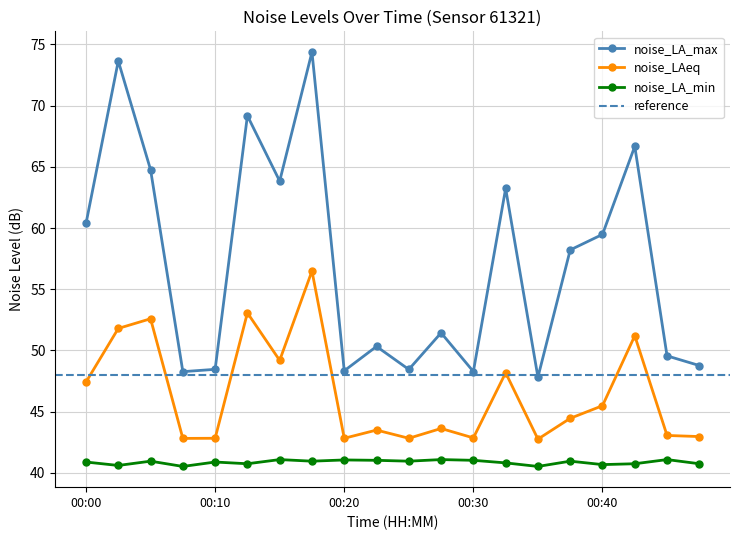

True or false: noise_LAeq and noise_LA_min cross at least once.

False